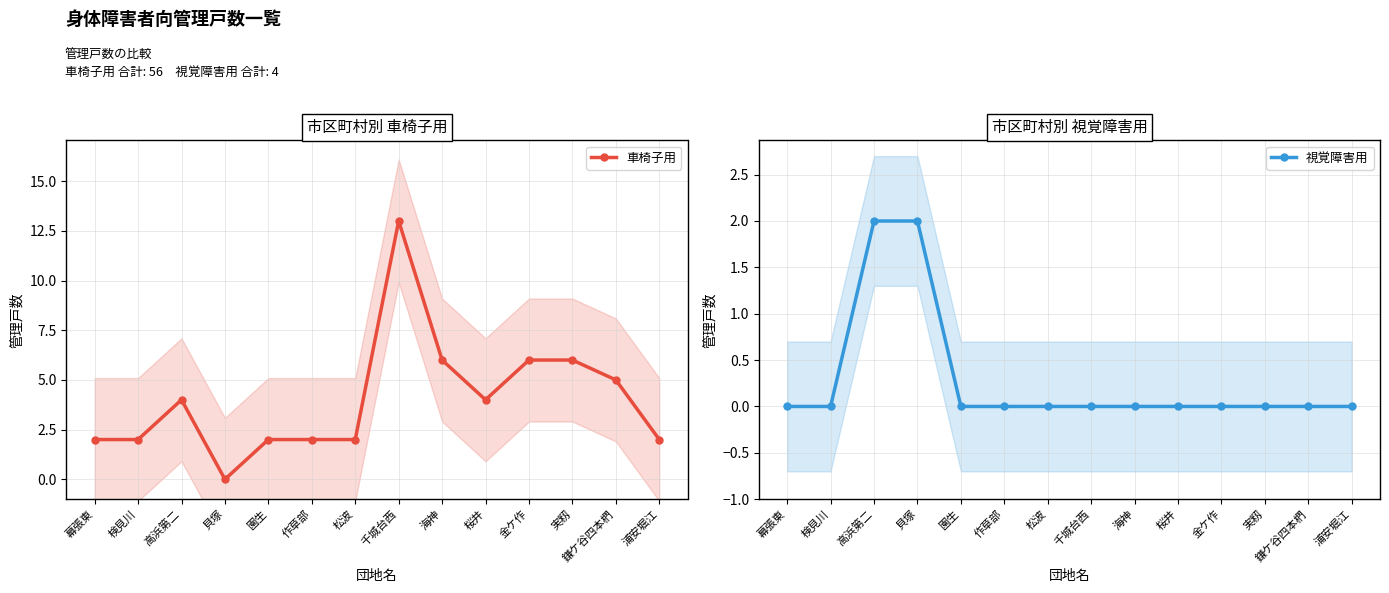

Does the chart display data point markers on the line(s)?

Yes